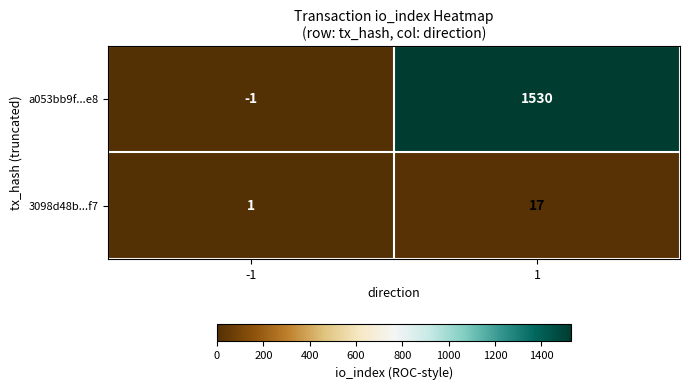

Reading left to right, what are all the values shown in this chart?

a053bb9f...e8: -1=-1	1=1530
3098d48b...f7: -1=1	1=17